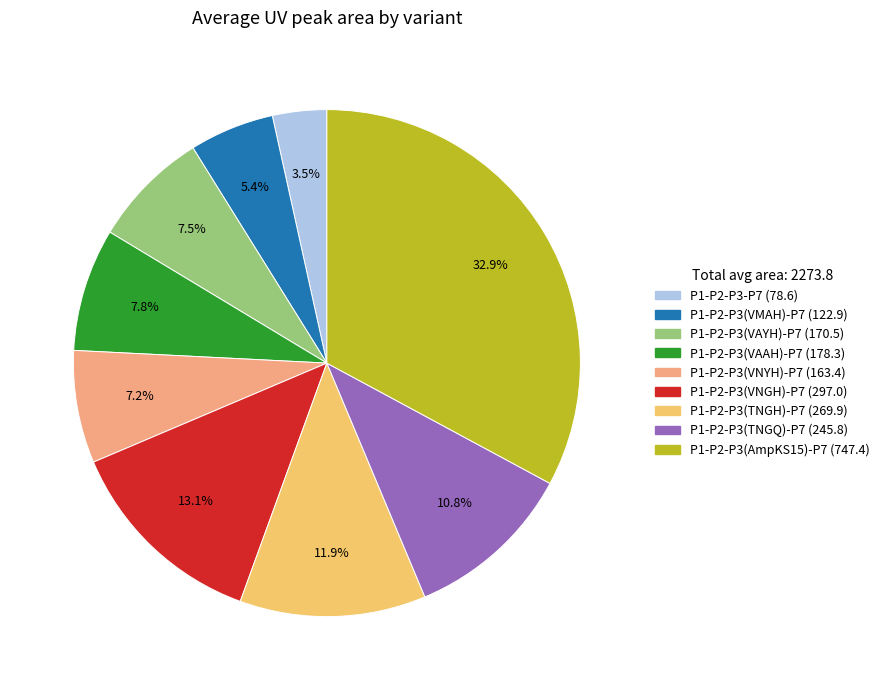

The P1-P2-P3(VMAH)-P7 slice represents 1% of the pie. True or false?

False